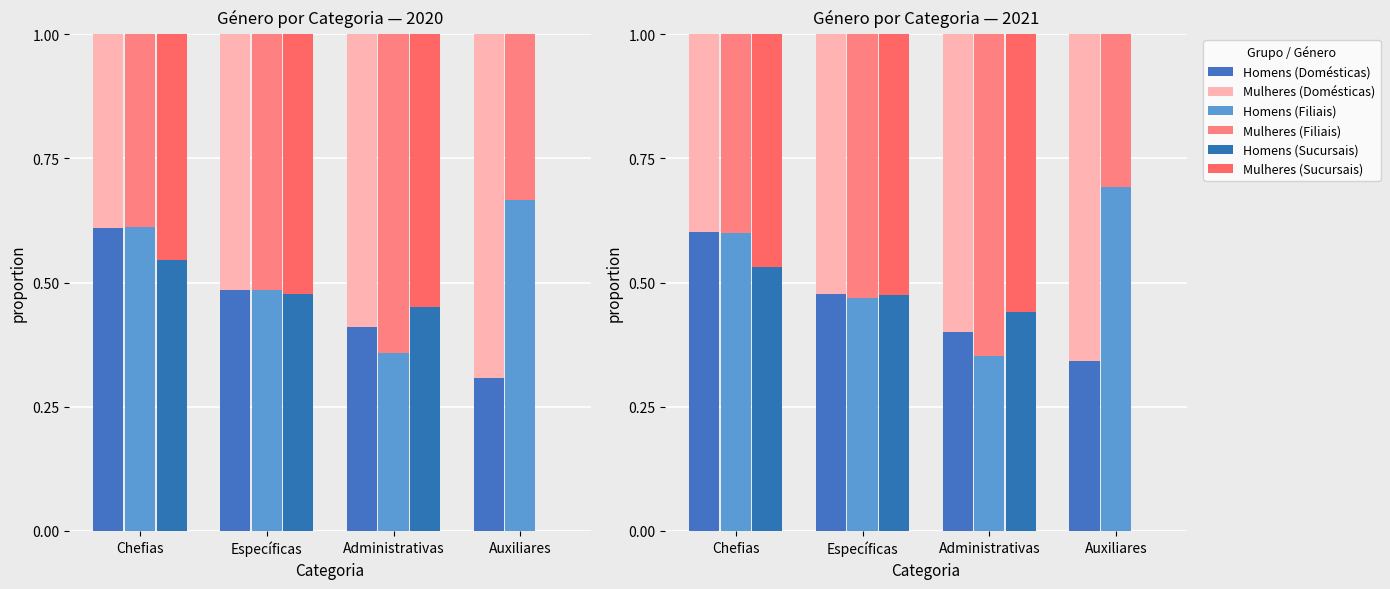

Rank the categories by Homens (Domésticas) value from lowest to highest.

Auxiliares, Administrativas, Específicas, Chefias